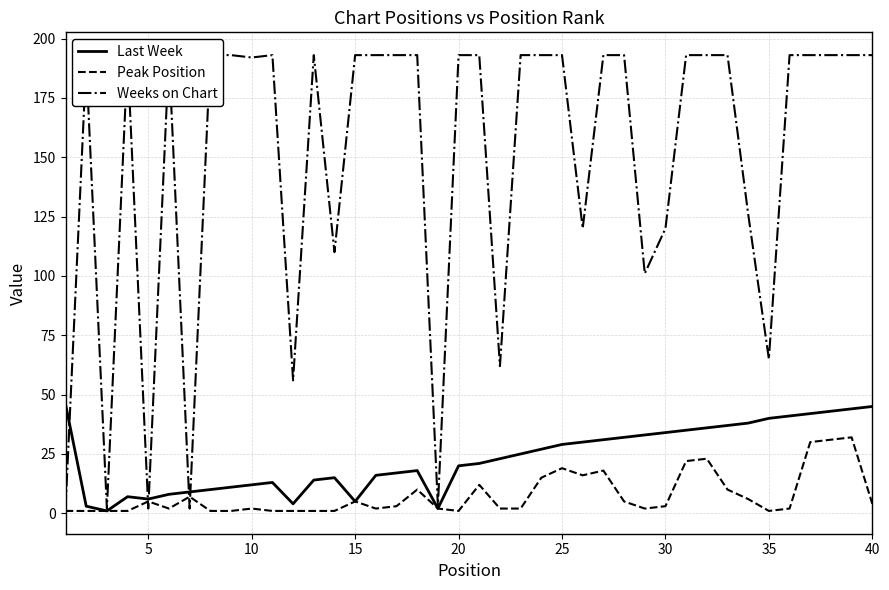

The value of Last Week at 20 is 20. True or false?

True